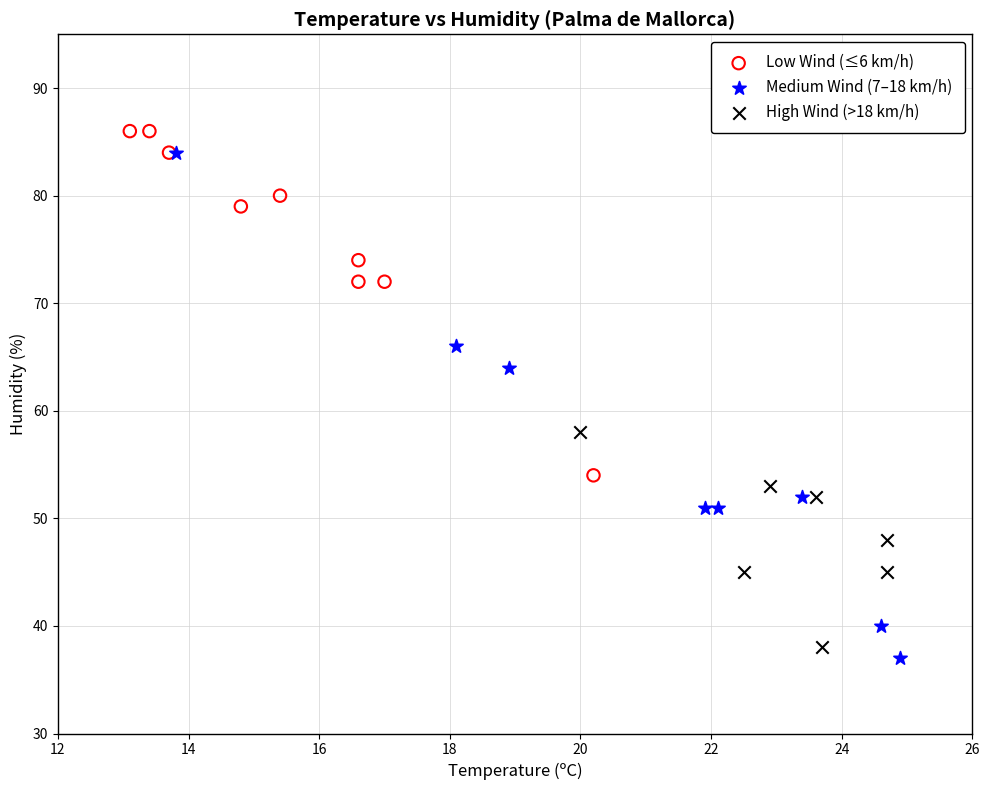

Which series reaches the maximum Y coordinate?

Low Wind (≤6 km/h)